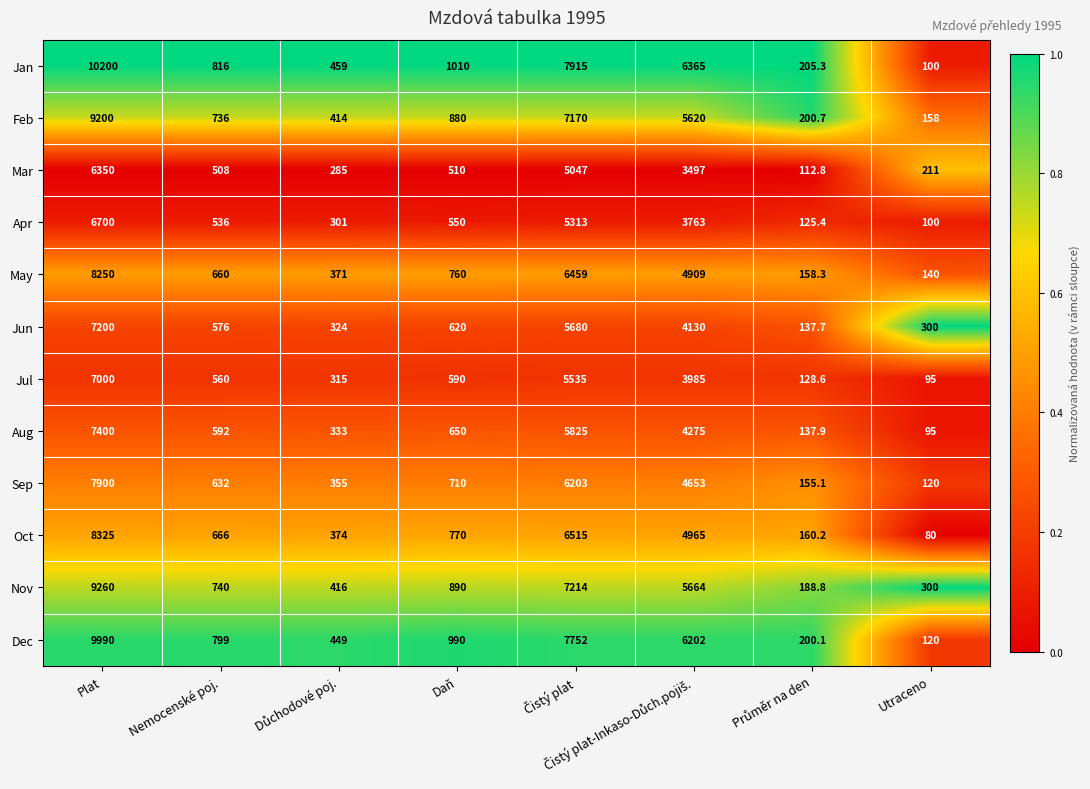

Is the value of Feb at Utraceno greater than the value of Nov at Plat?

No